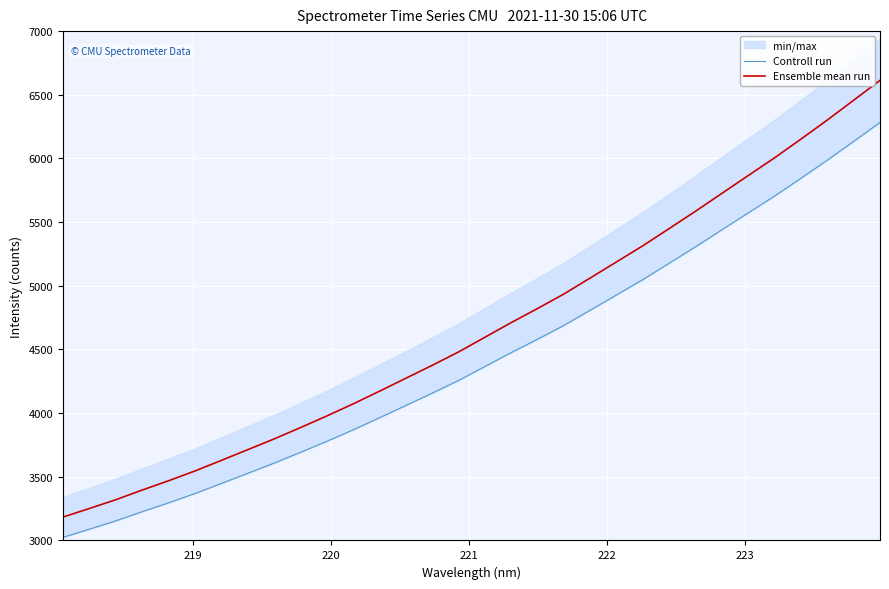

What is the average value of the Controll run series?

4433.6